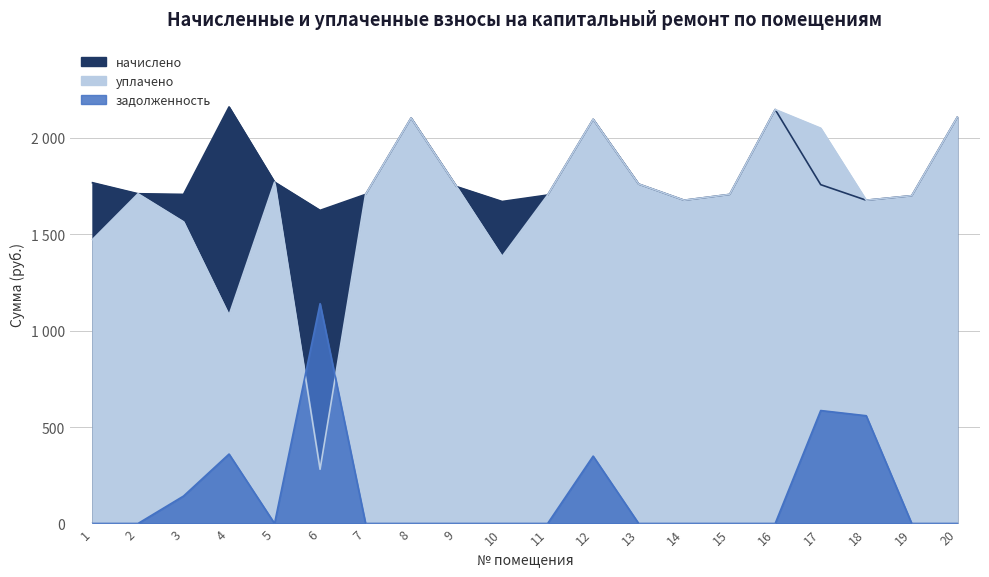

How many values in the уплачено series are below 1706?

9